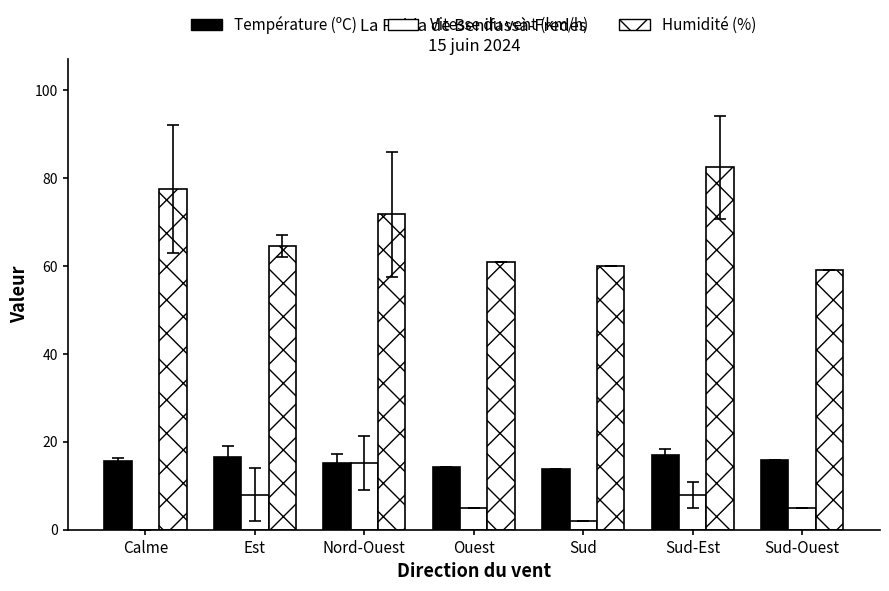

What is the difference between the Température (ºC) values at Nord-Ouest and Ouest?

0.9